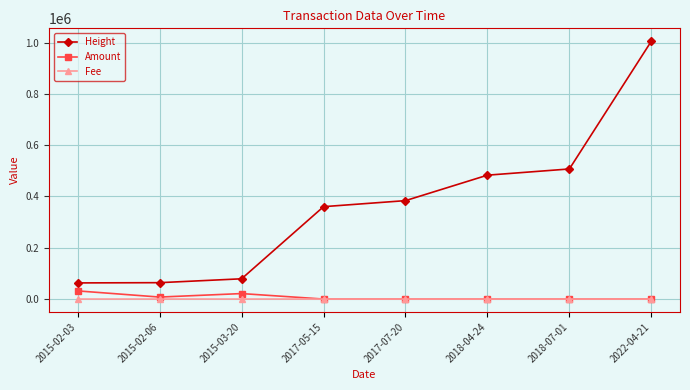

What is the label of the 7th point from the right?

2015-02-06